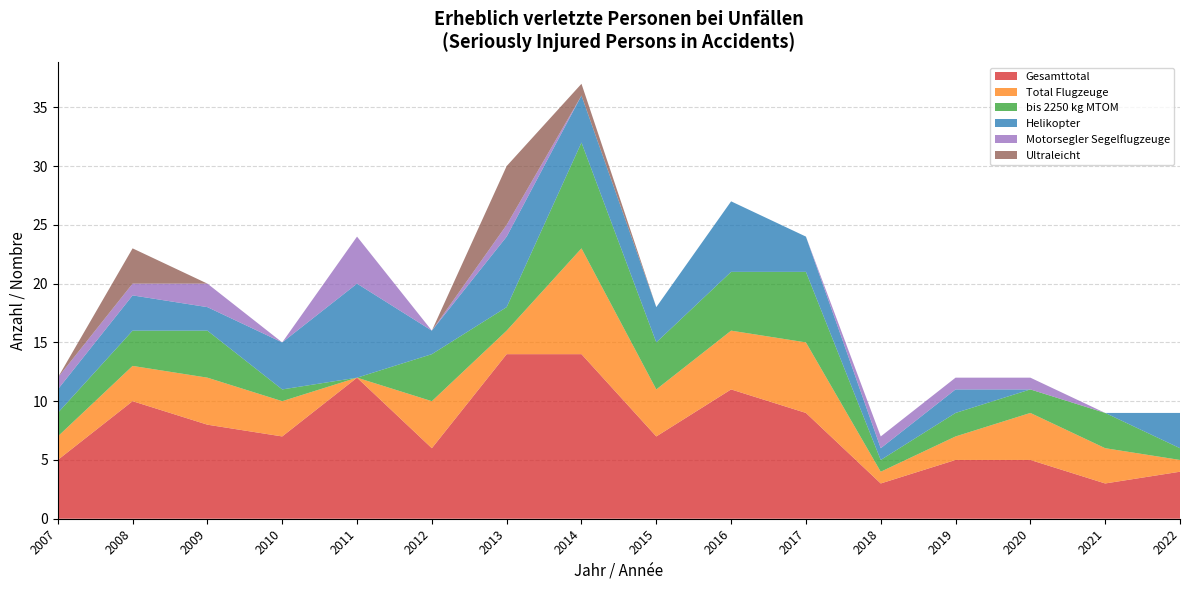

Reading left to right, transcribe all the data shown in this chart.

Gesamttotal: 5	10	8	7	12	6	14	14	7	11	9	3	5	5	3	4
Total Flugzeuge: 2	3	4	3	0	4	2	9	4	5	6	1	2	4	3	1
bis 2250 kg MTOM: 2	3	4	1	0	4	2	9	4	5	6	1	2	2	3	1
Helikopter: 2	3	2	4	8	2	6	4	3	6	3	1	2	0	0	3
Motorsegler Segelflugzeuge: 1	1	2	0	4	0	1	0	0	0	0	1	1	1	0	0
Ultraleicht: 0	3	0	0	0	0	5	1	0	0	0	0	0	0	0	0